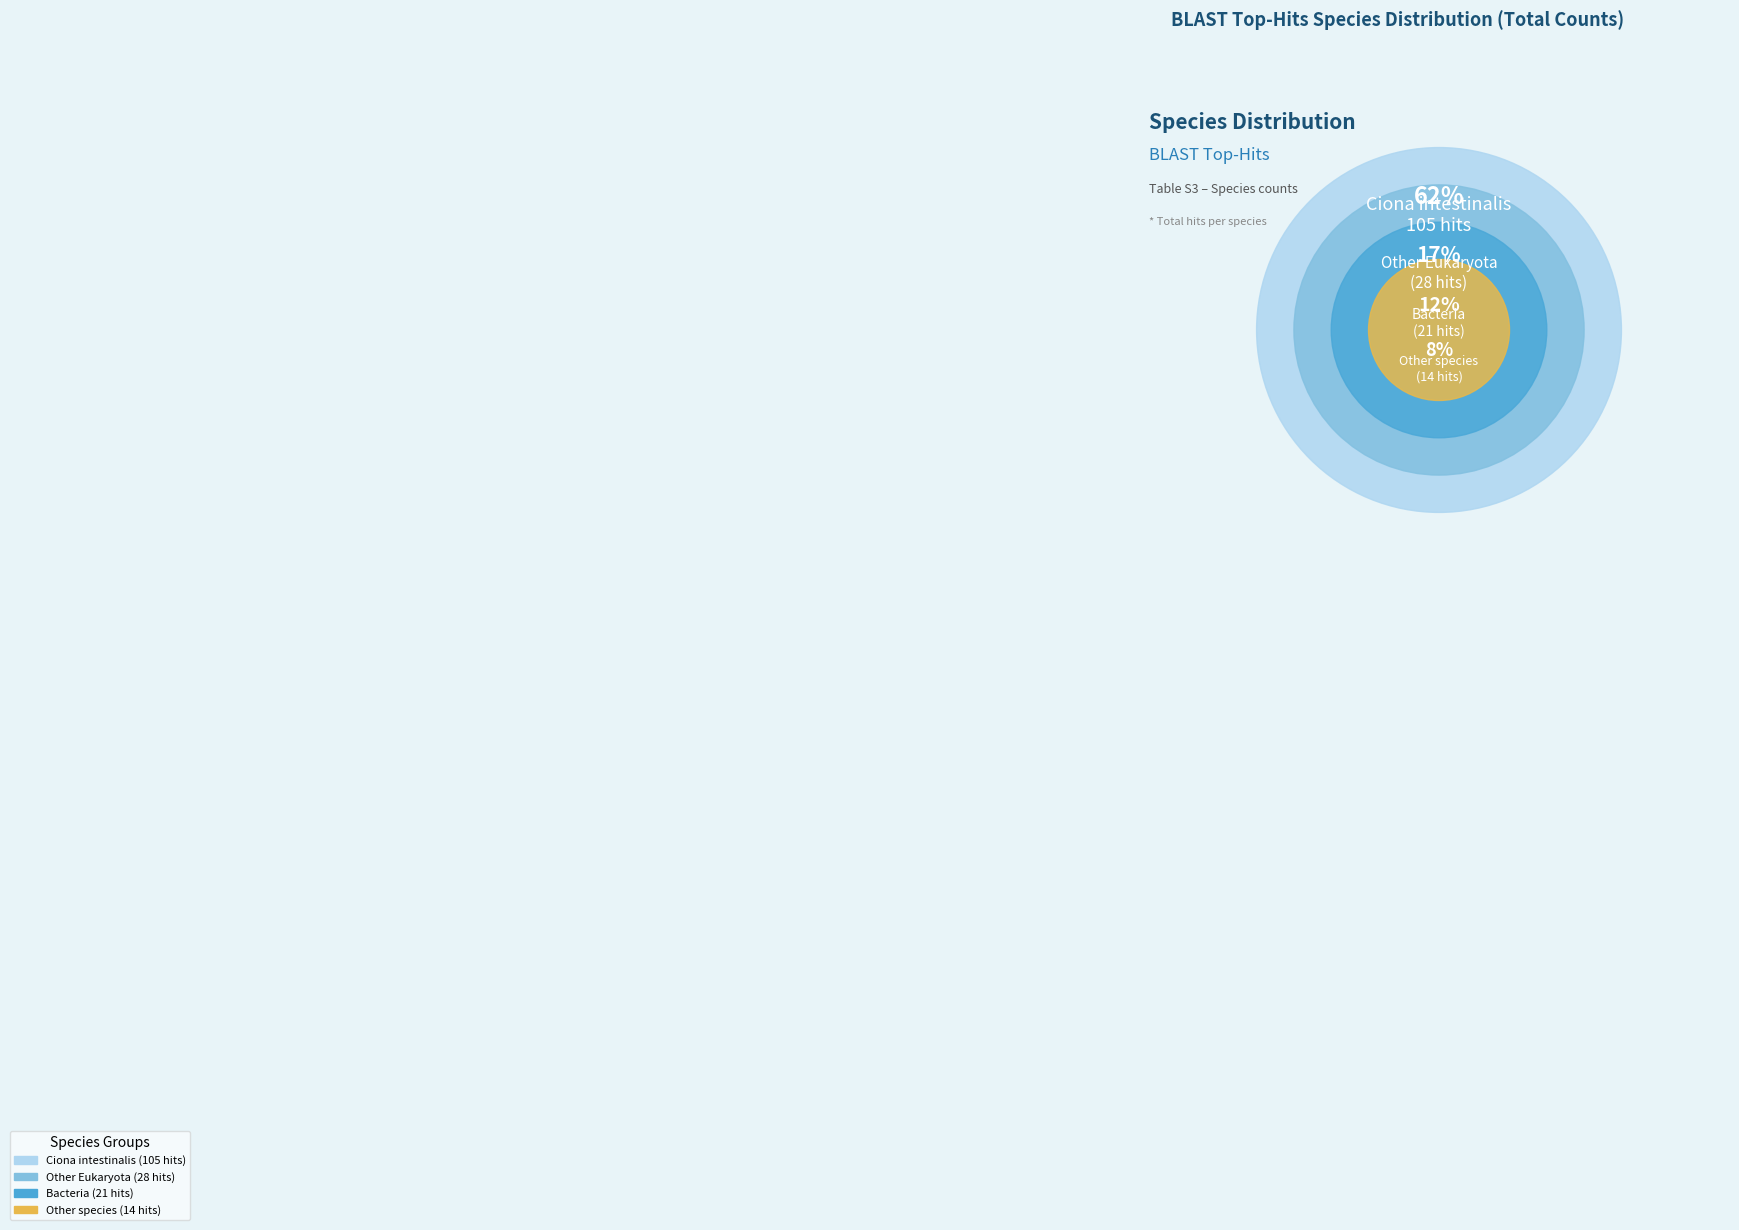

What is the largest slice in the pie chart?

Ciona intestinalis